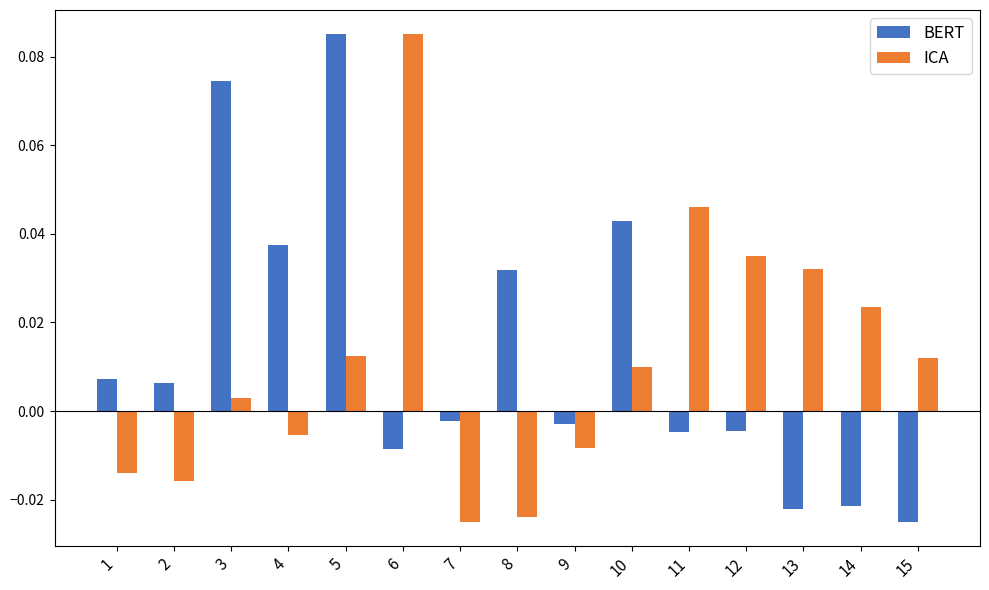

At 8, list the series in order from smallest to largest.

ICA, BERT